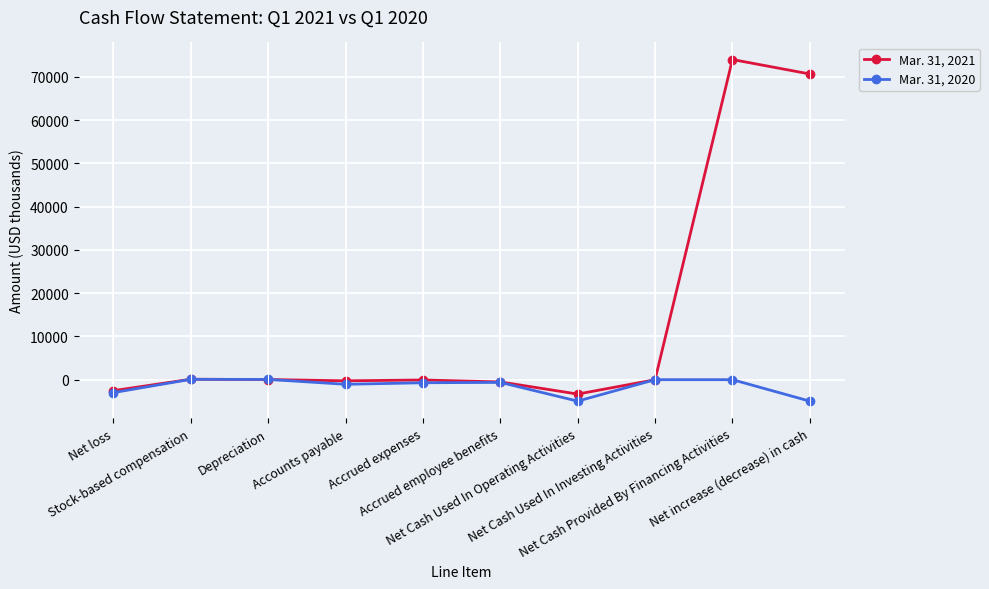

What is the label of the 10th point from the left?

Net increase (decrease) in cash